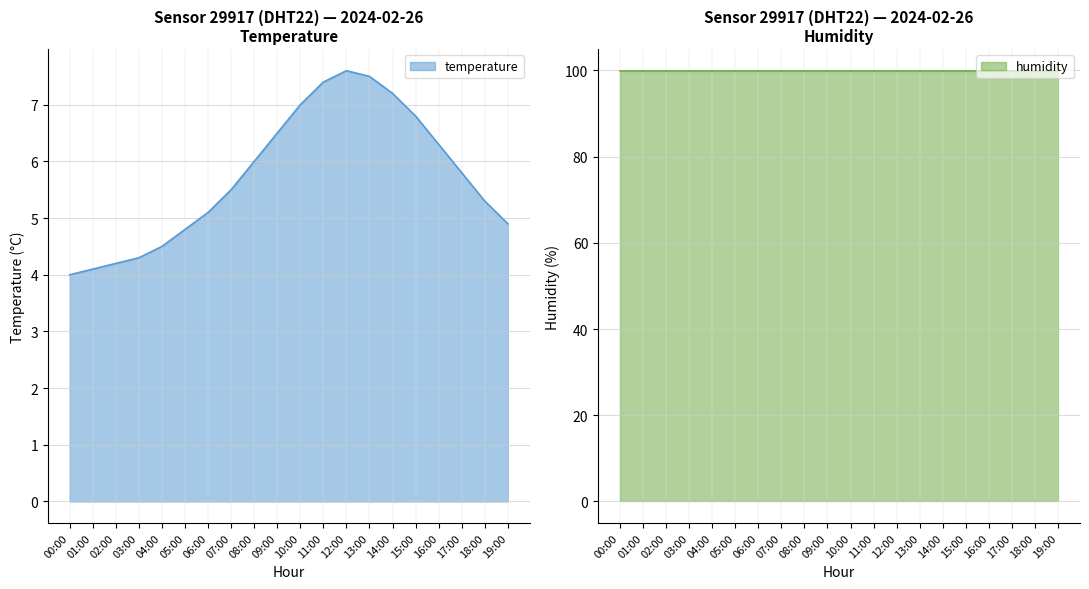

At which label is the value closest to 5?

06:00